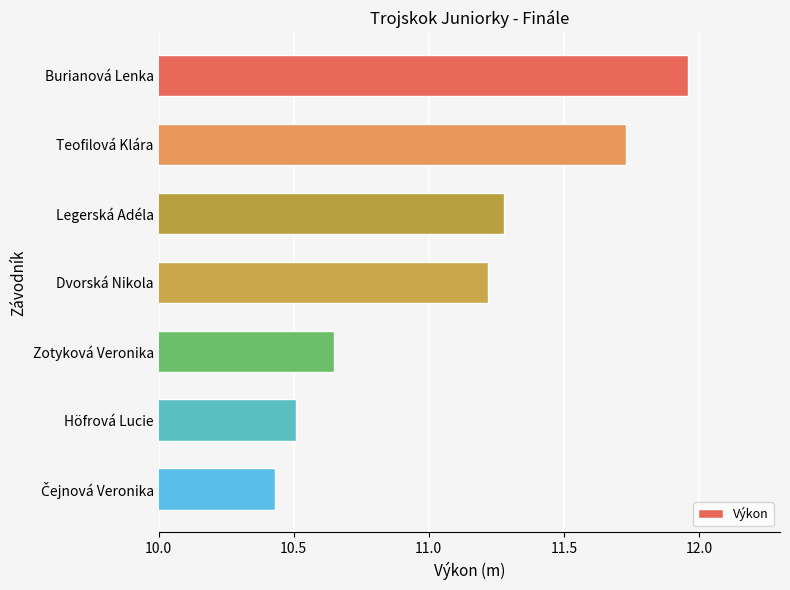

Between Legerská Adéla and Höfrová Lucie, which is larger?

Legerská Adéla